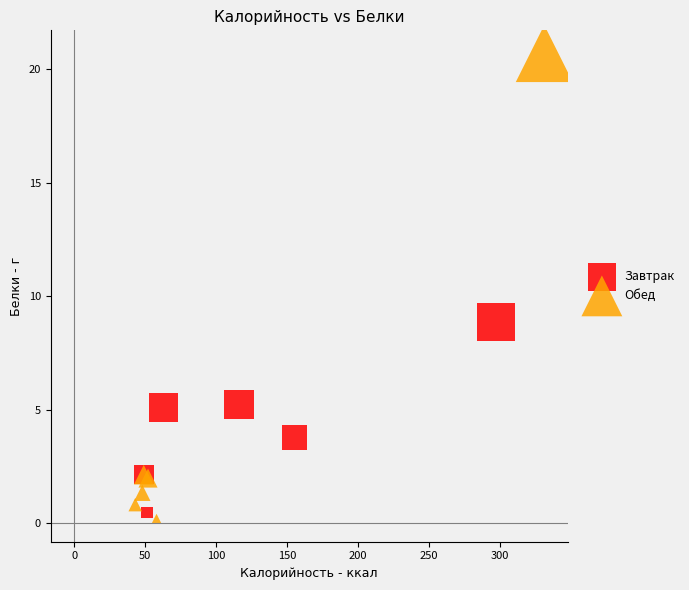

Which series contains the highest Y value?

Обед